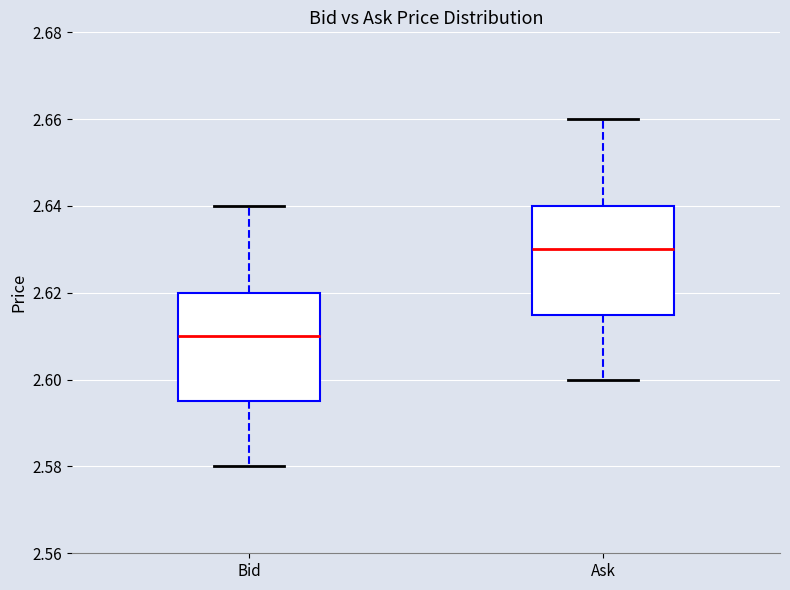

Where does the lower whisker of the box for Ask end on the y-axis? The values are not printed on the chart, so give them approximately, as read against the axis.

2.600